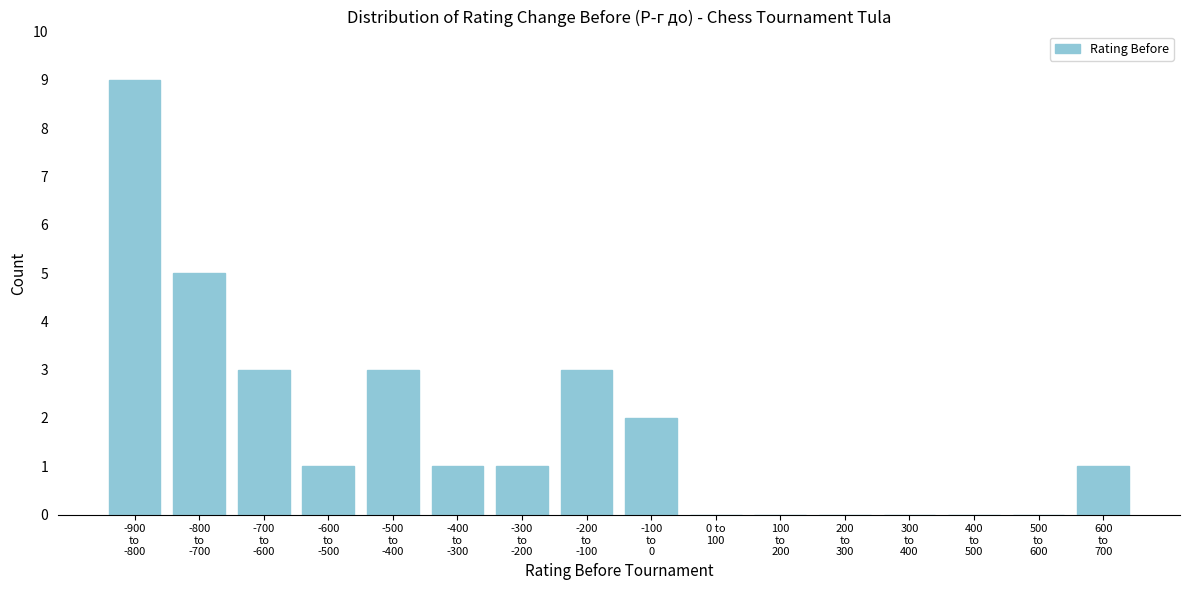

What is the sum of all values?

29